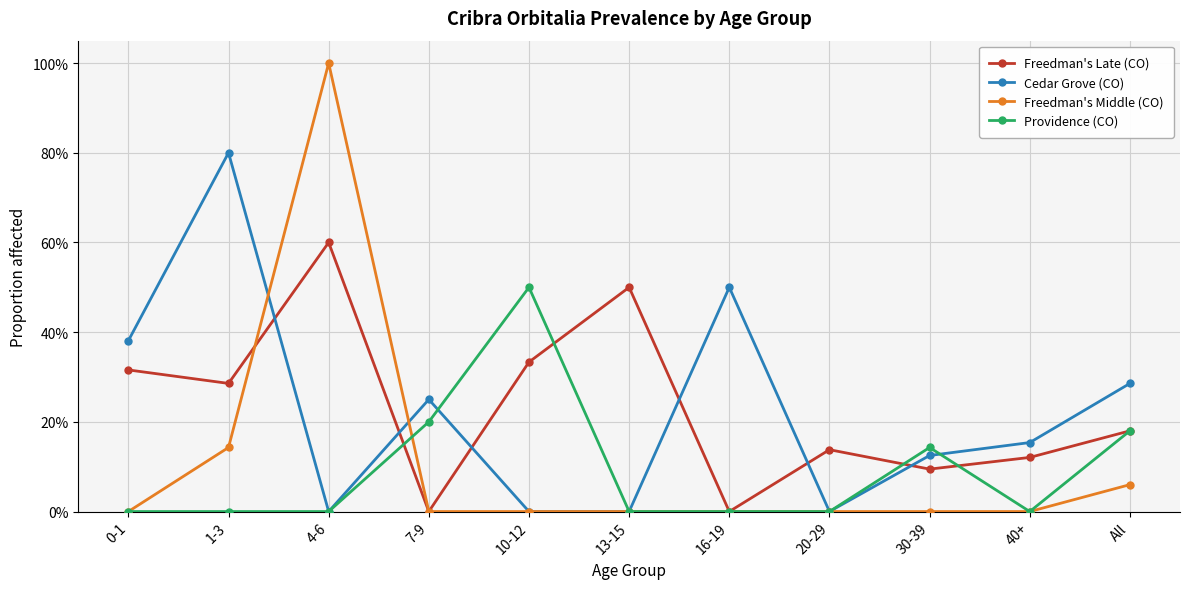

Reading left to right, what are all the values shown in this chart?

Freedman's Late (CO): 0-1=0.3	1-3=0.3	4-6=0.6	7-9=0.0	10-12=0.3	13-15=0.5	16-19=0.0	20-29=0.1	30-39=0.1	40+=0.1	All=0.2
Cedar Grove (CO): 0-1=0.4	1-3=0.8	4-6=0.0	7-9=0.2	10-12=0.0	13-15=0.0	16-19=0.5	20-29=0.0	30-39=0.1	40+=0.2	All=0.3
Freedman's Middle (CO): 0-1=0.0	1-3=0.1	4-6=1.0	7-9=0.0	10-12=0.0	13-15=0.0	16-19=0.0	20-29=0.0	30-39=0.0	40+=0.0	All=0.1
Providence (CO): 0-1=0.0	1-3=0.0	4-6=0.0	7-9=0.2	10-12=0.5	13-15=0.0	16-19=0.0	20-29=0.0	30-39=0.1	40+=0.0	All=0.2